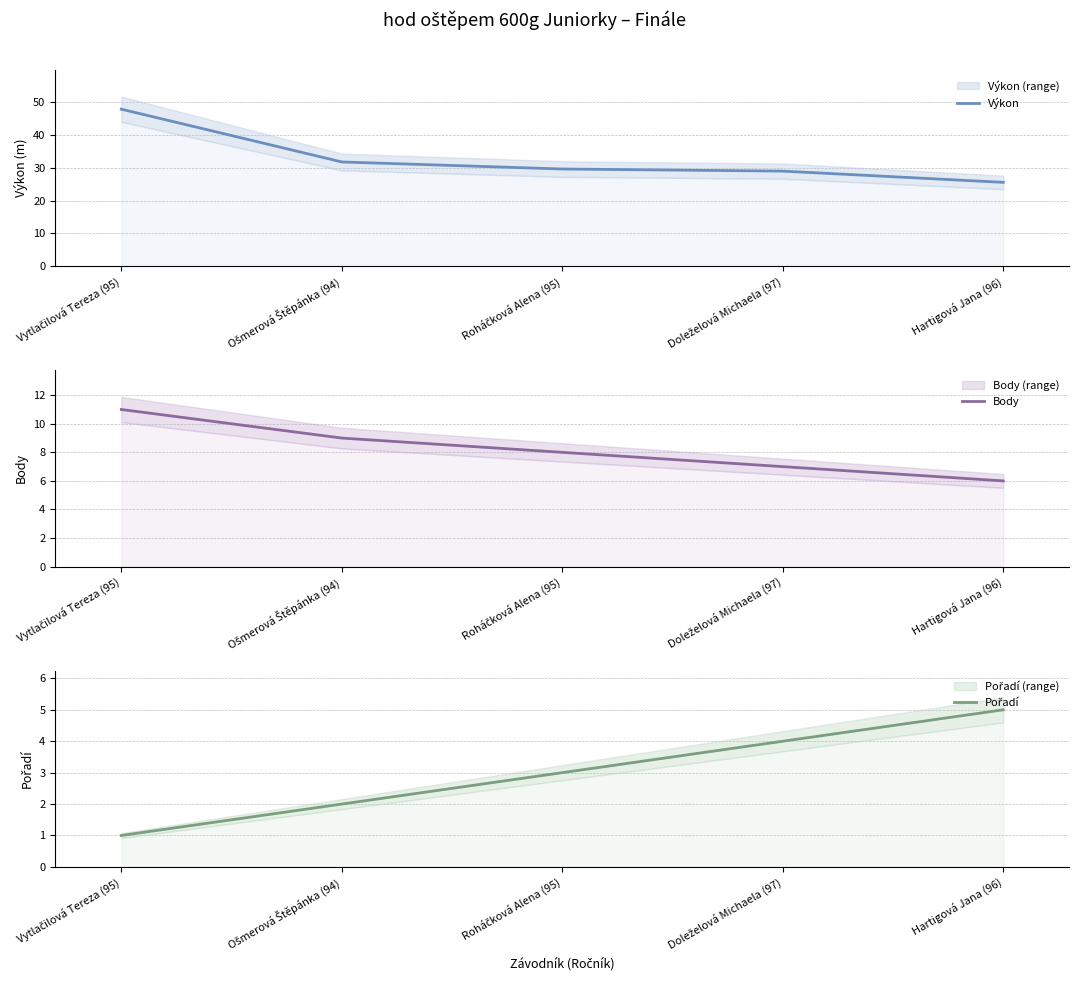

Where does the Výkon series first go above 29?

Vytlačilová Tereza (95)